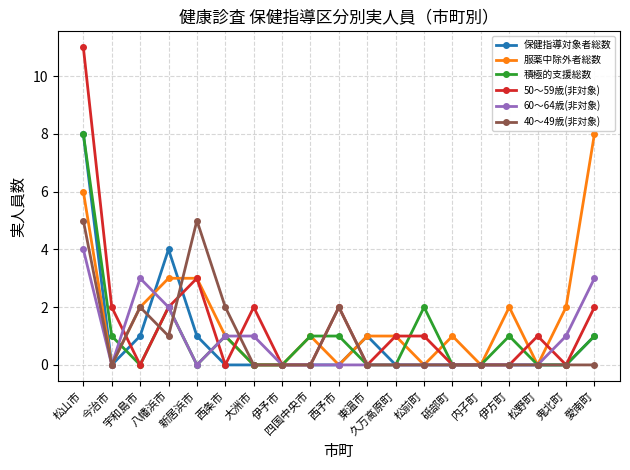

Between 東温市 and 砥部町, which series saw the biggest shift?

保健指導対象者総数